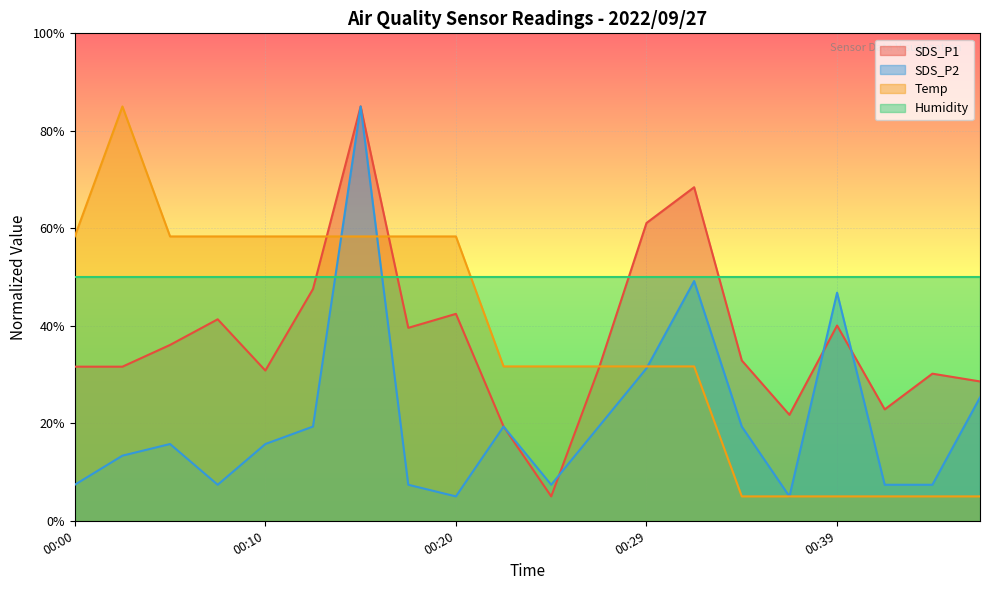

The value of Temp at 00:22 is 31.7. True or false?

True